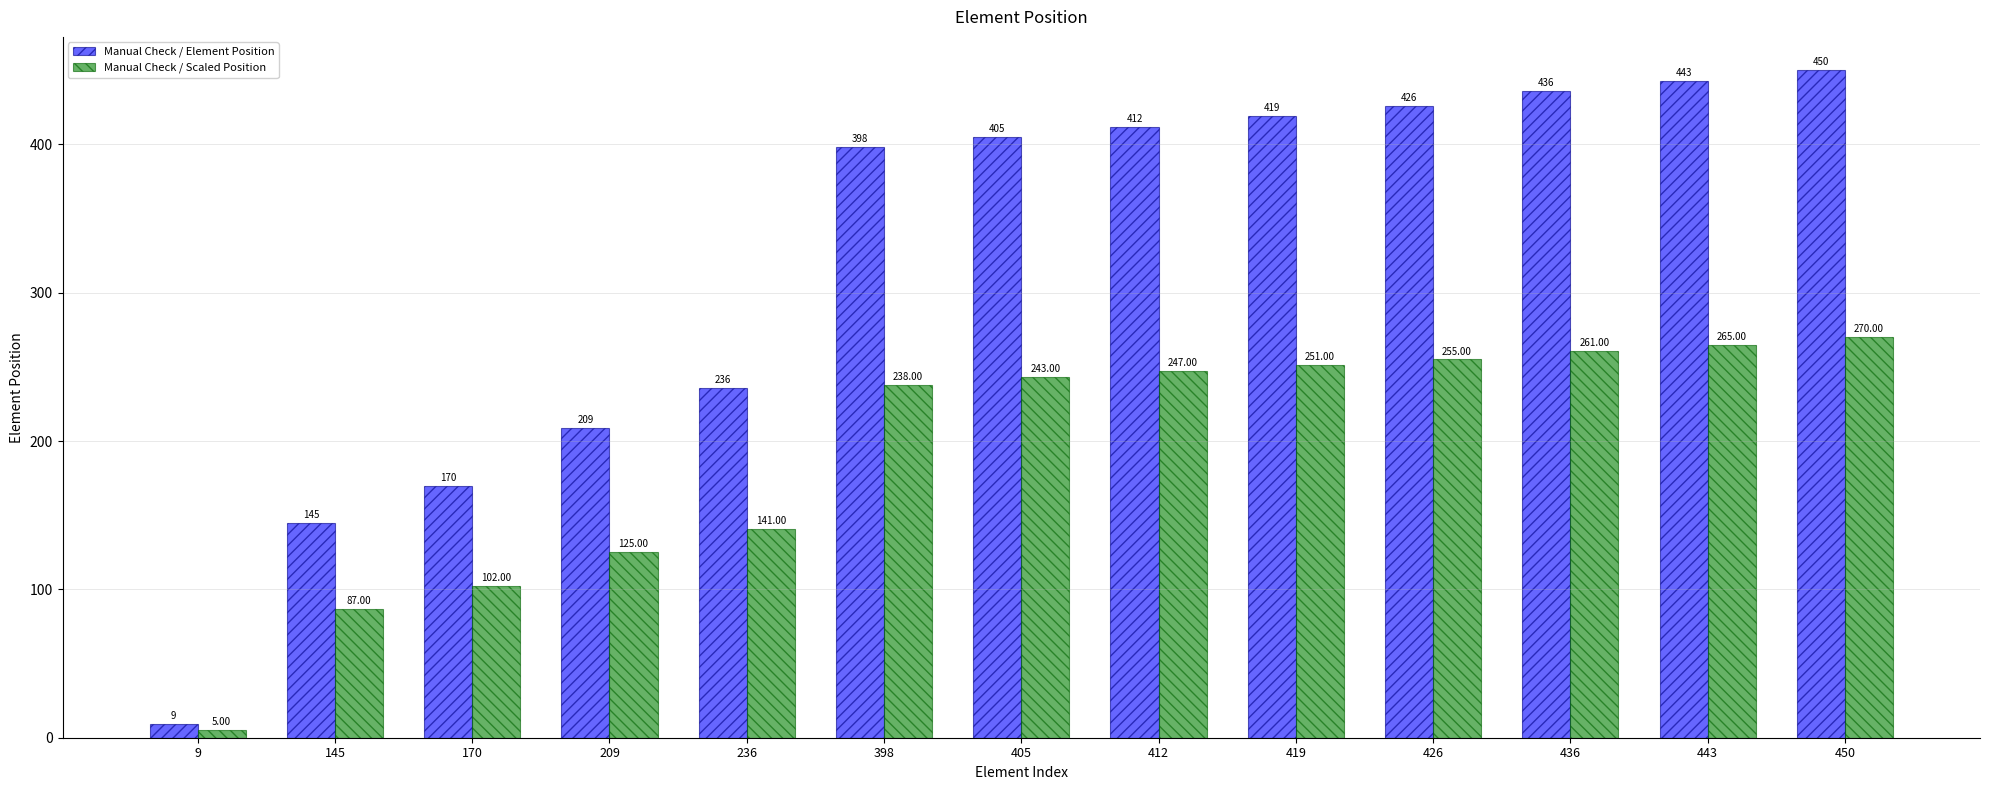

What are all the series names shown in the legend?

Manual Check / Element Position, Manual Check / Scaled Position